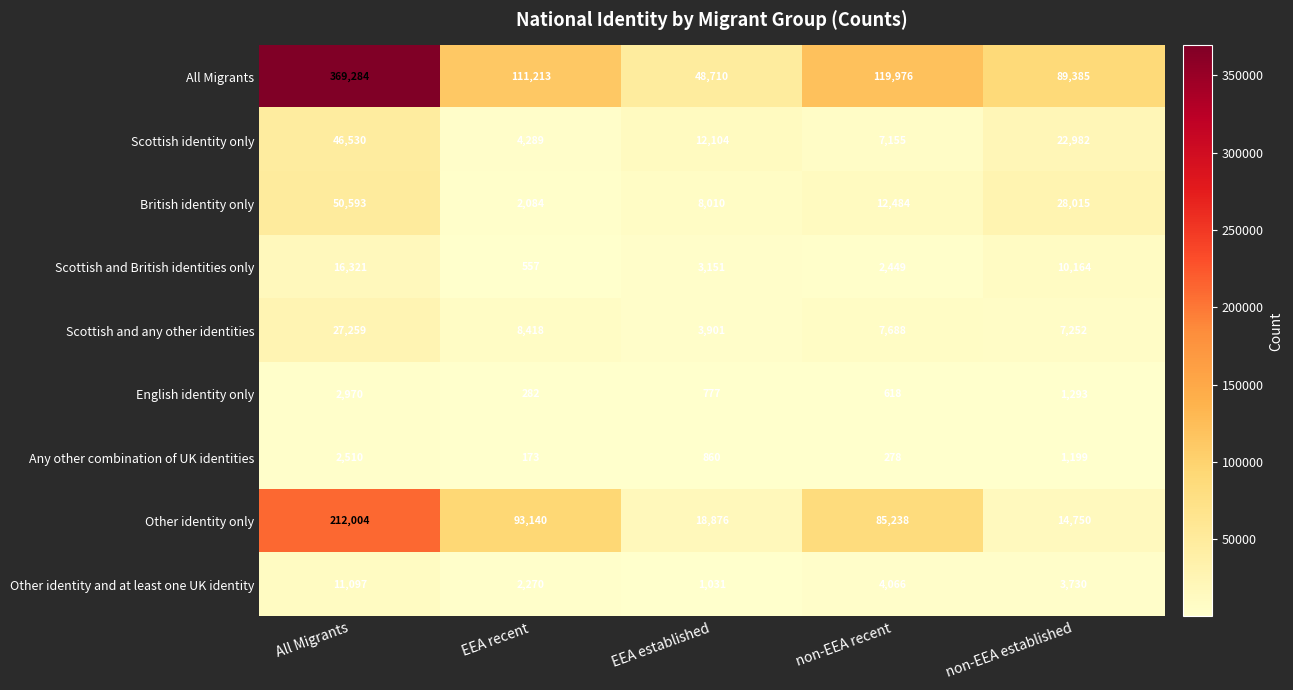

At how many categories does at least one series exceed 11774?

5